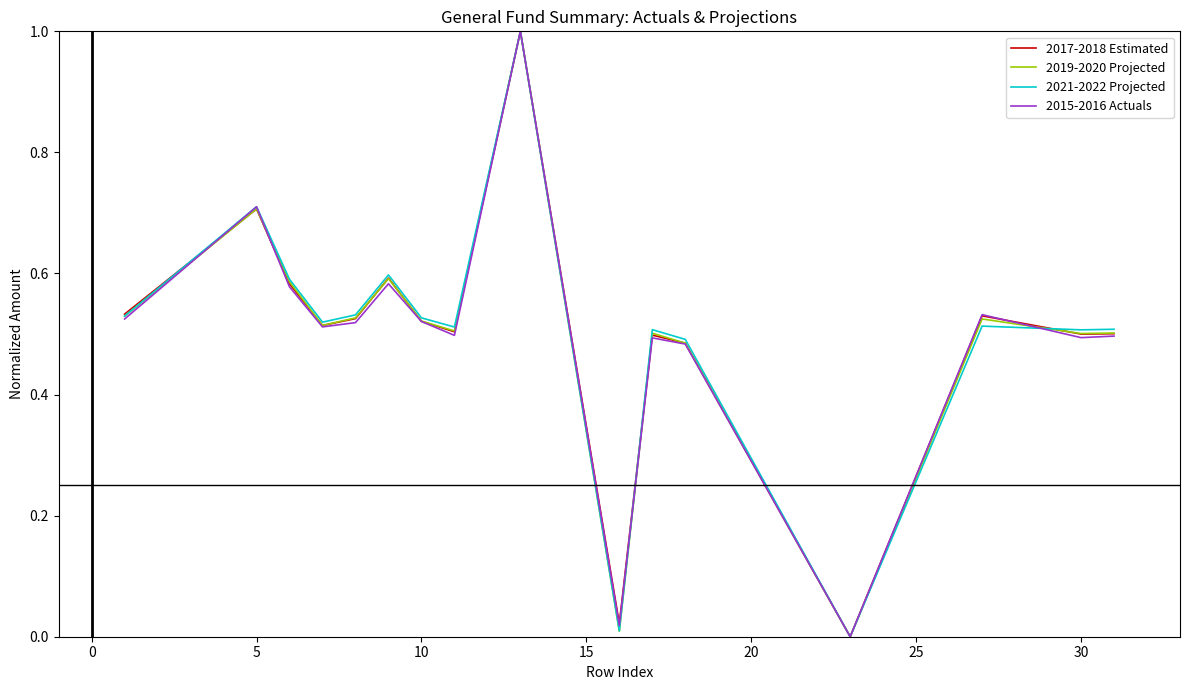

Which series ends up on top after the final intersection of 2015-2016 Actuals and 2021-2022 Projected?

2021-2022 Projected